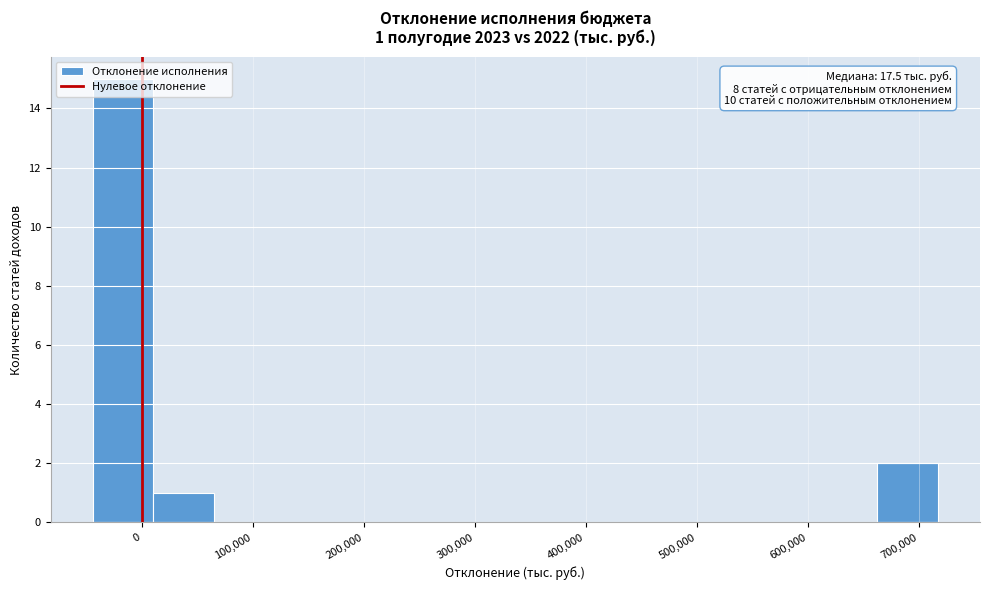

Over which range of the x-axis is the bar tallest?

-40000 to 10000